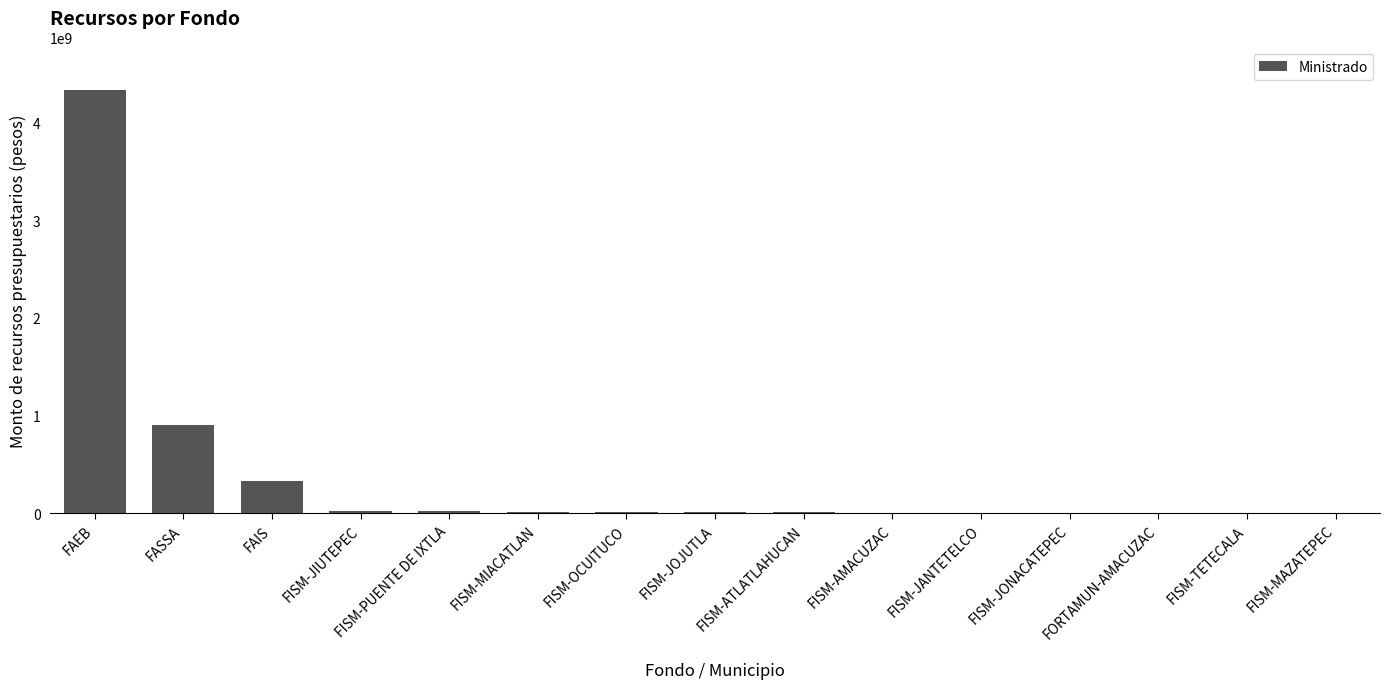

At which label is the value closest to 2168152552?

FASSA